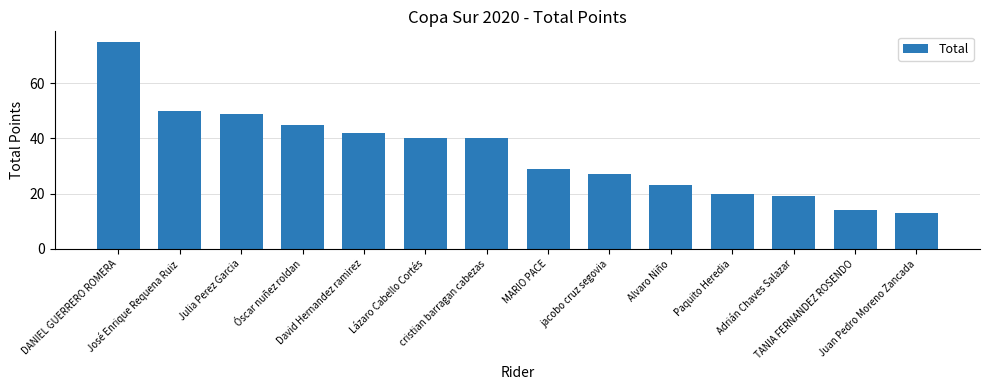

Which has a higher value, Juan Pedro Moreno Zancada or Adrián Chaves Salazar?

Adrián Chaves Salazar